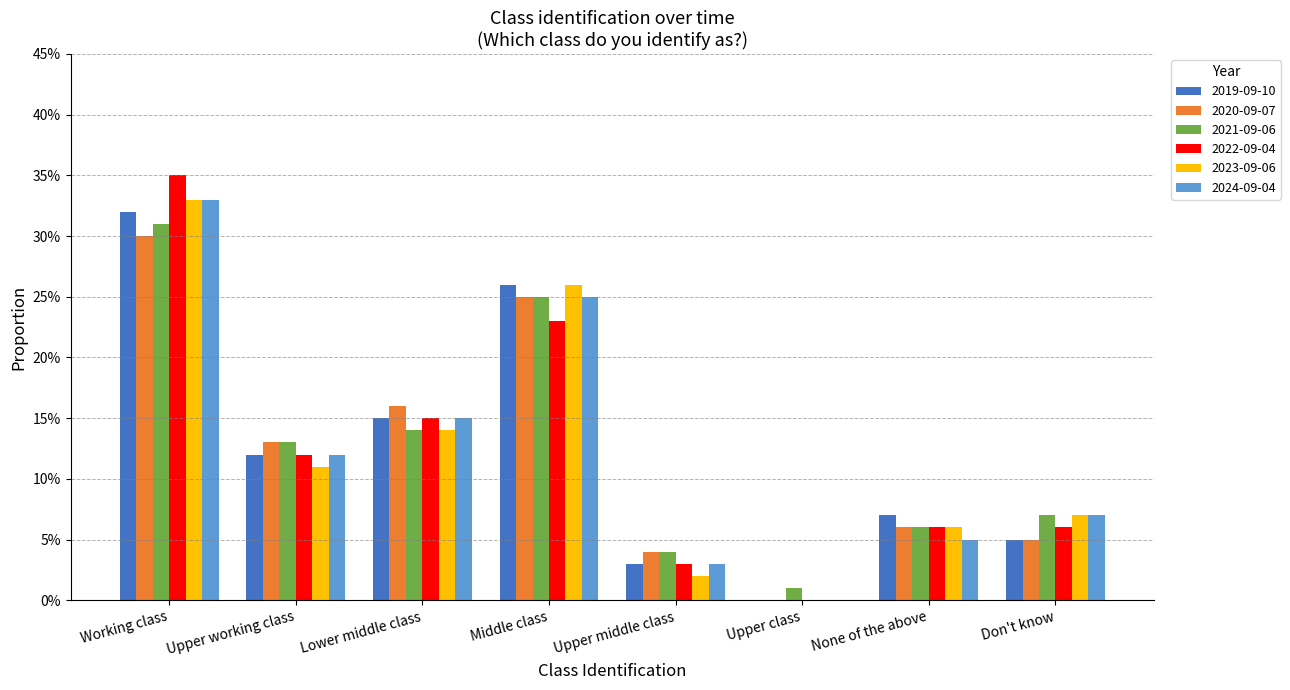

At which category does the chart reach its peak across all series?

Working class